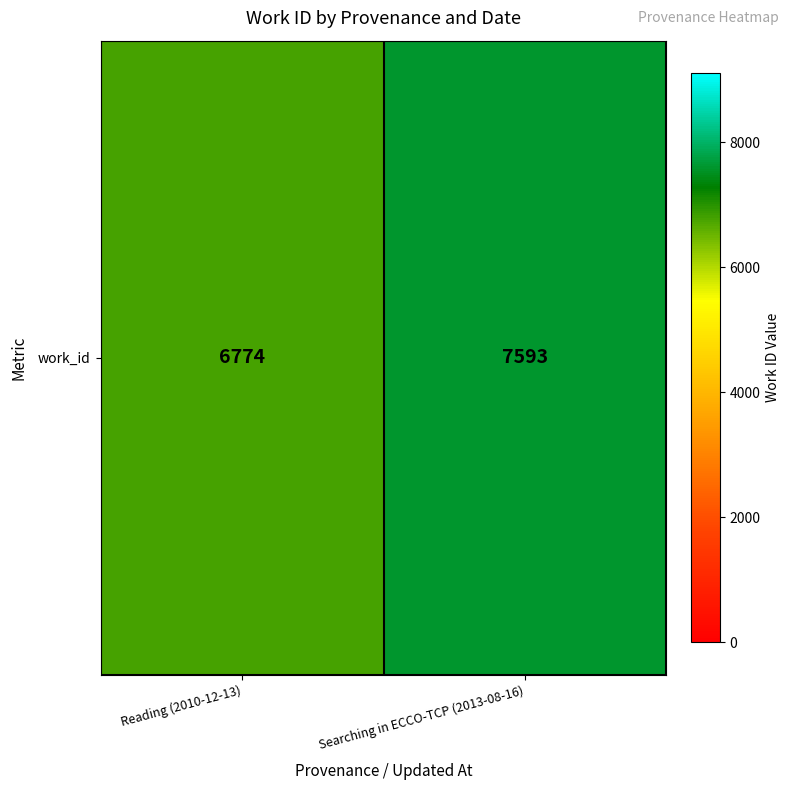

True or false: the data shows 6774 at Reading (2010-12-13).

True